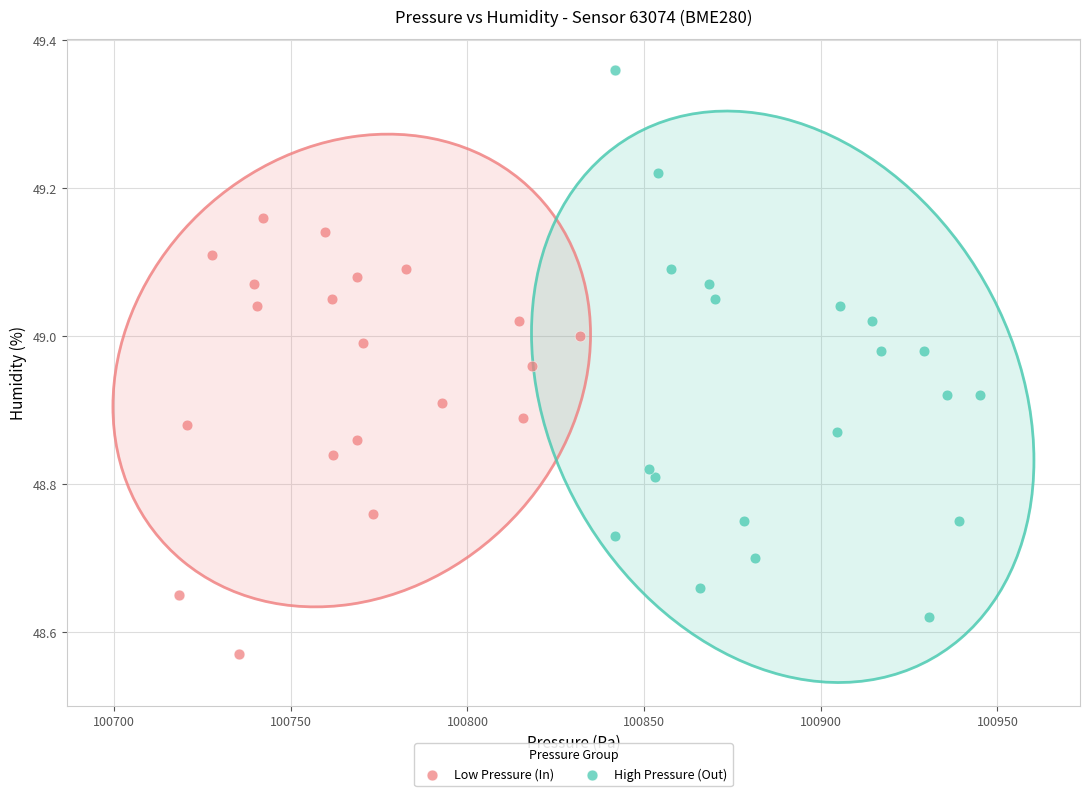

Which series has the largest Y range (max minus min)?

High Pressure (Out)